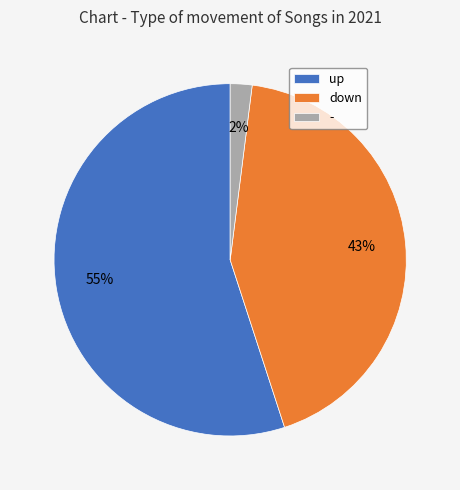

Is it true that down is 43% of the pie?

True